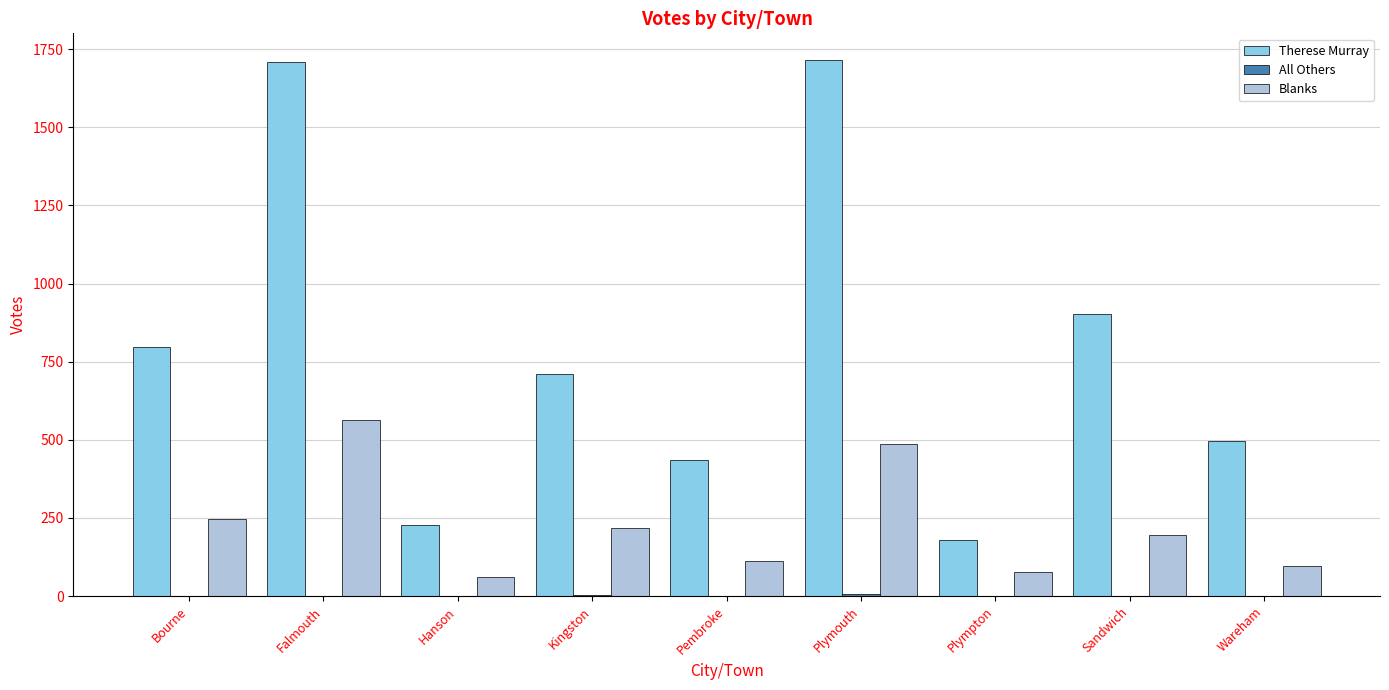

True or false: Therese Murray has a value of 645 at Pembroke.

False